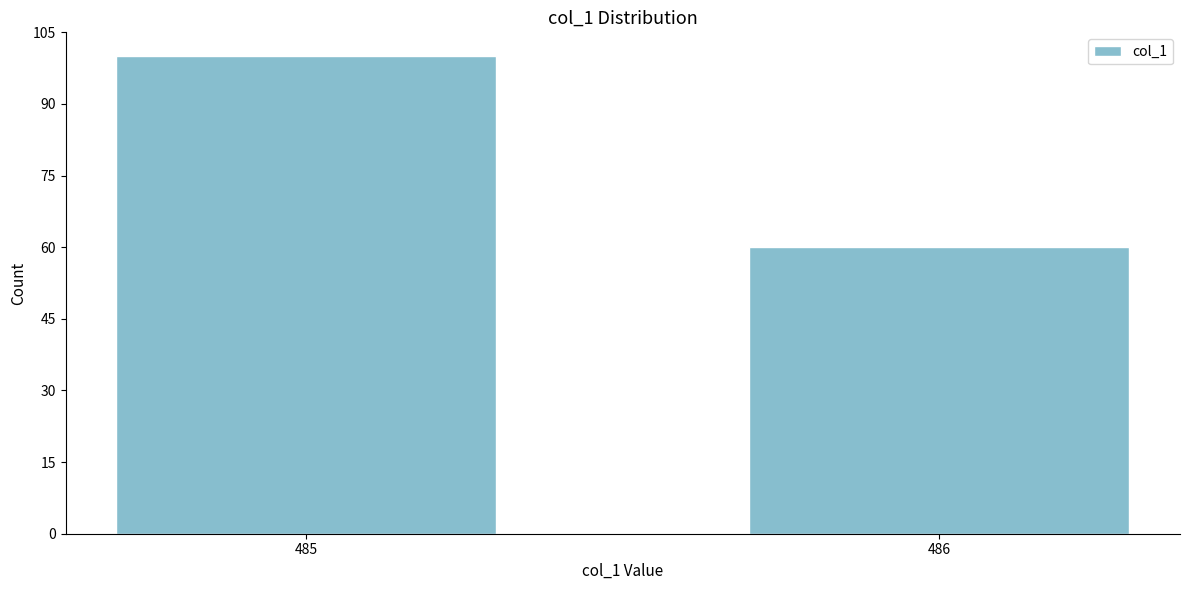

Reading left to right, what are all the values shown in this chart?

485=100	486=60